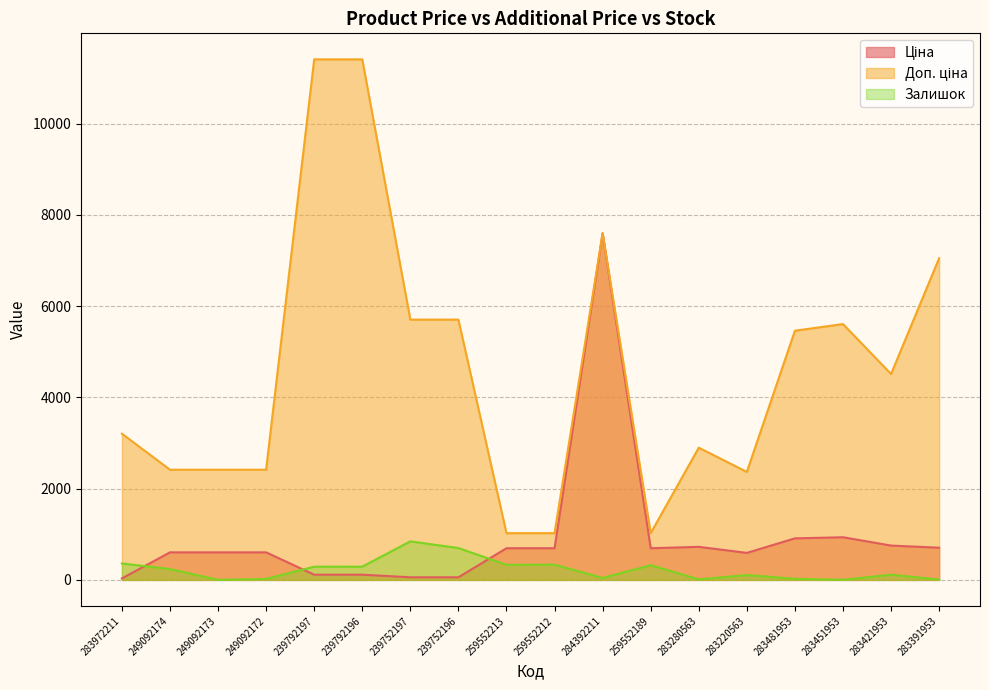

True or false: Доп. ціна has a value of 325.1 at 259552189.

False